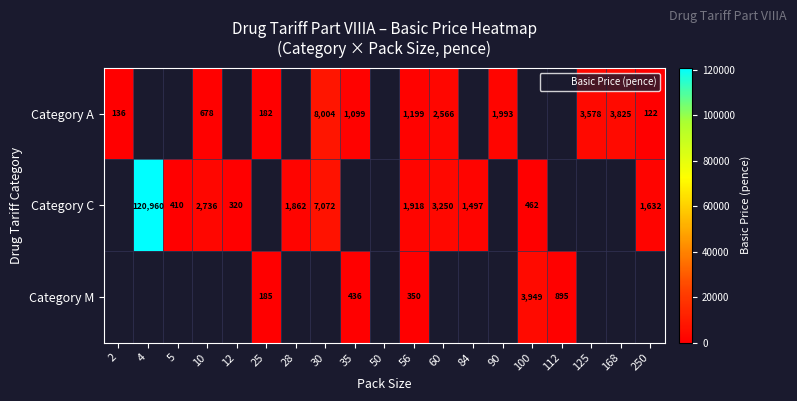

Is the value of Category A at 25 greater than the value of Category C at 56?

No